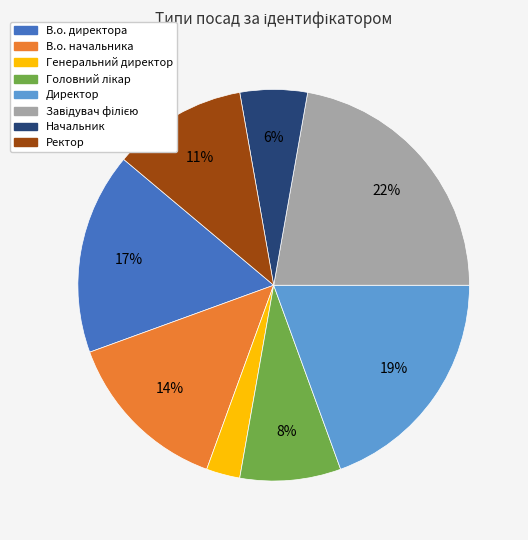

To the nearest percent, what is the combined percentage of В.о. начальника and Ректор?

25%